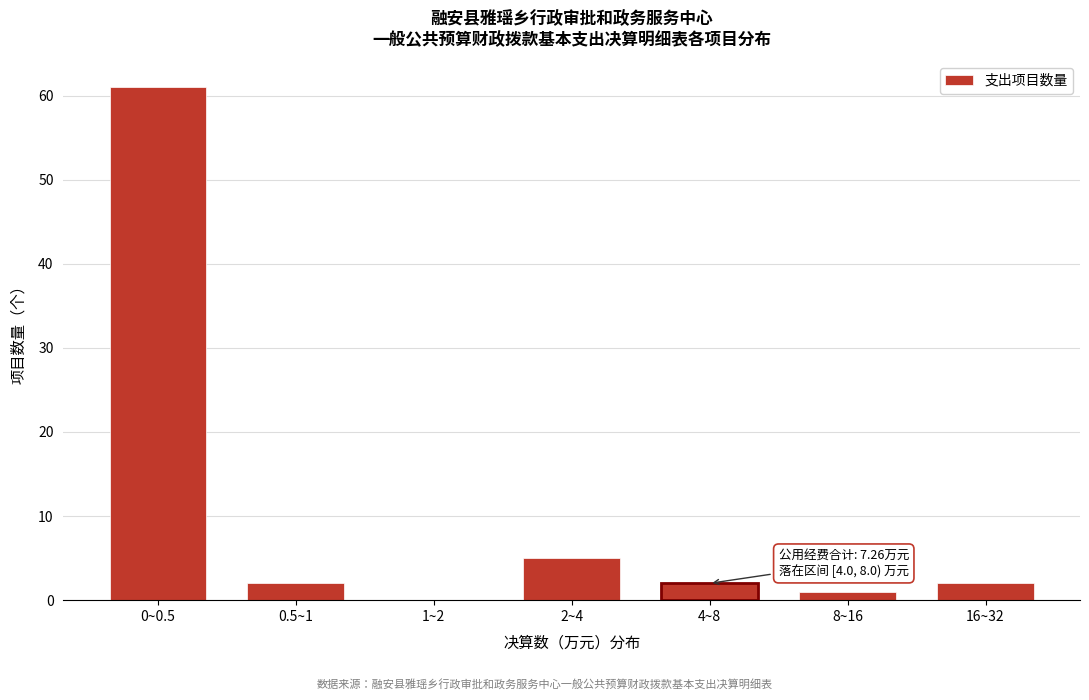

Reading right to left, what are all the values shown in this chart?

16~32=2	8~16=1	4~8=2	2~4=5	1~2=0	0.5~1=2	0~0.5=61